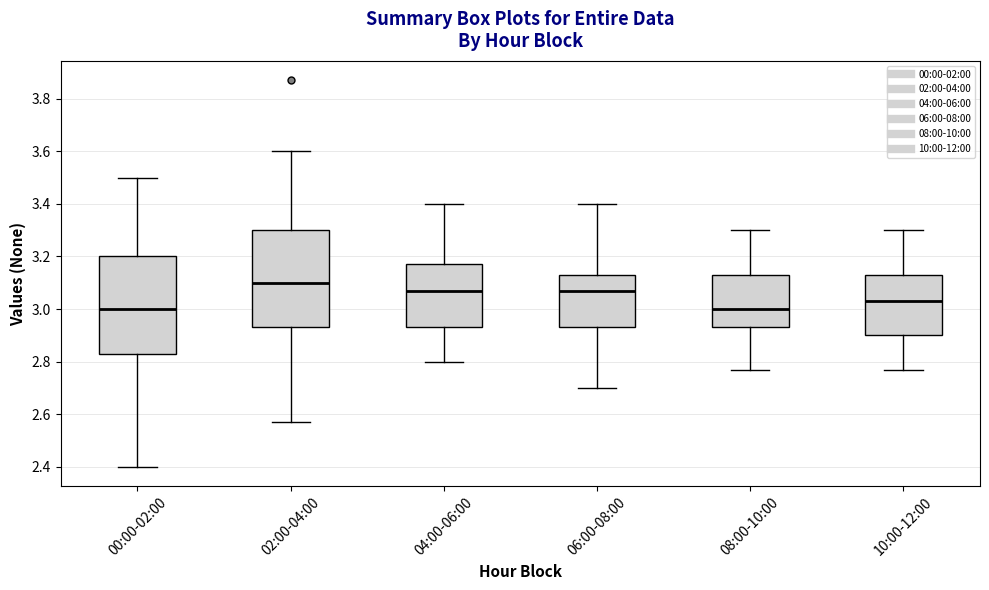

Reading left to right, transcribe this box plot: for each box, give where its median line is, the range the box spans, and where its two whiskers end, as read against the y-axis. The values are not printed on the chart, so give them approximately, as read against the axis.

00:00-02:00: median 3.00, box 2.84 to 3.20, whiskers 2.40 to 3.50
02:00-04:00: median 3.10, box 2.94 to 3.30, whiskers 2.58 to 3.60
04:00-06:00: median 3.08, box 2.94 to 3.18, whiskers 2.80 to 3.40
06:00-08:00: median 3.08, box 2.94 to 3.14, whiskers 2.70 to 3.40
08:00-10:00: median 3.00, box 2.94 to 3.14, whiskers 2.78 to 3.30
10:00-12:00: median 3.04, box 2.90 to 3.14, whiskers 2.78 to 3.30